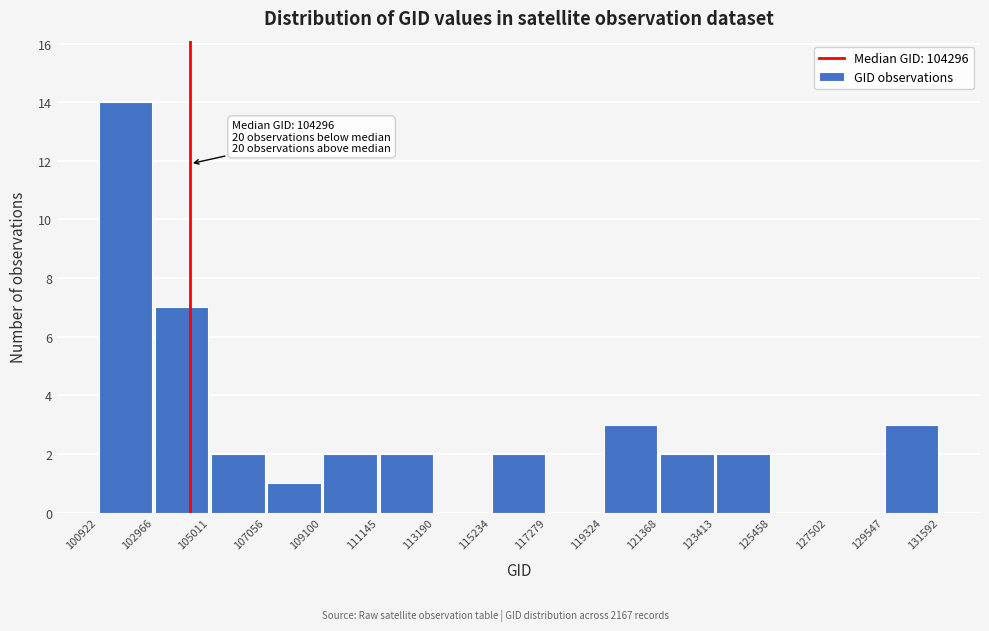

Which range on the x-axis has the tallest bar?

100922 to 102966